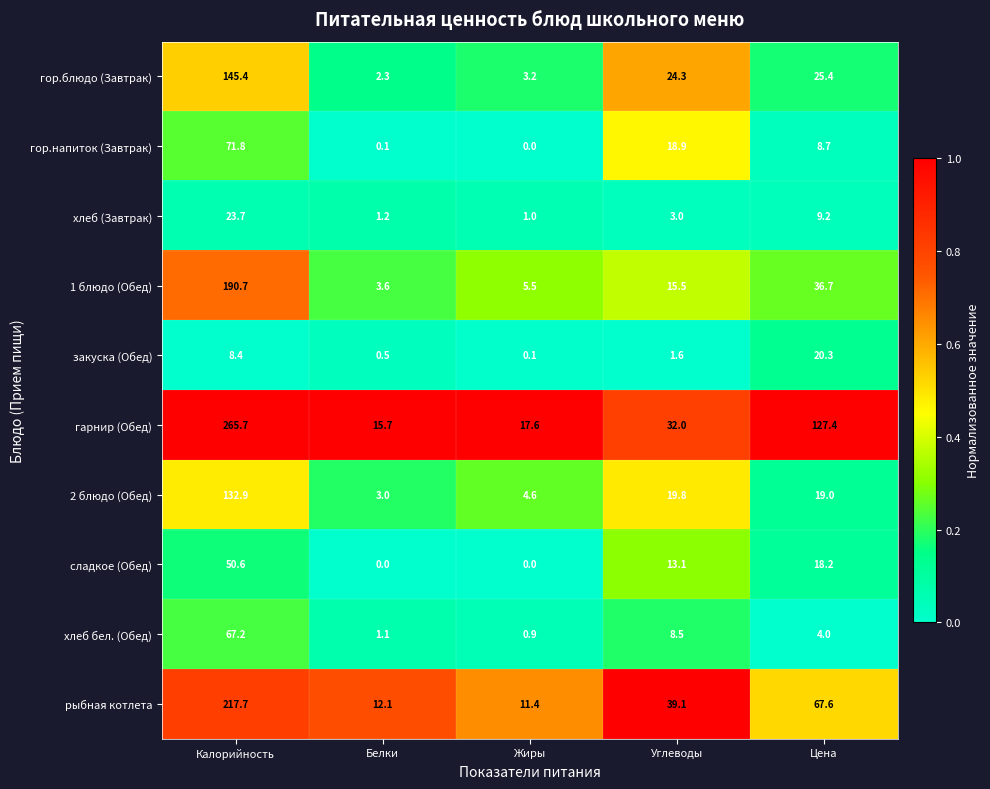

Which series has the largest total across all categories?

гарнир (Обед)